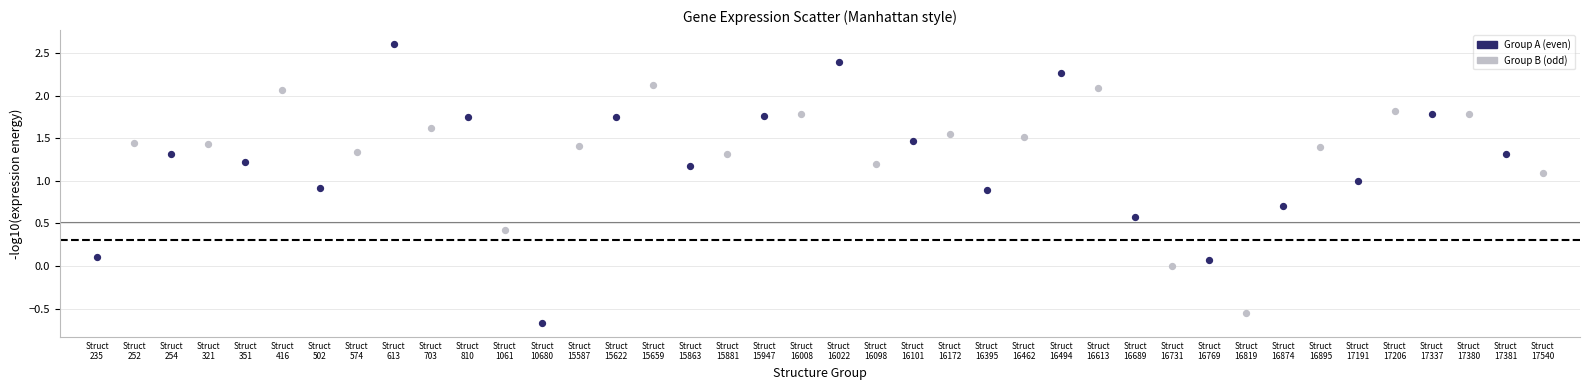

What are all the series names shown in the legend?

Group A (even), Group B (odd)